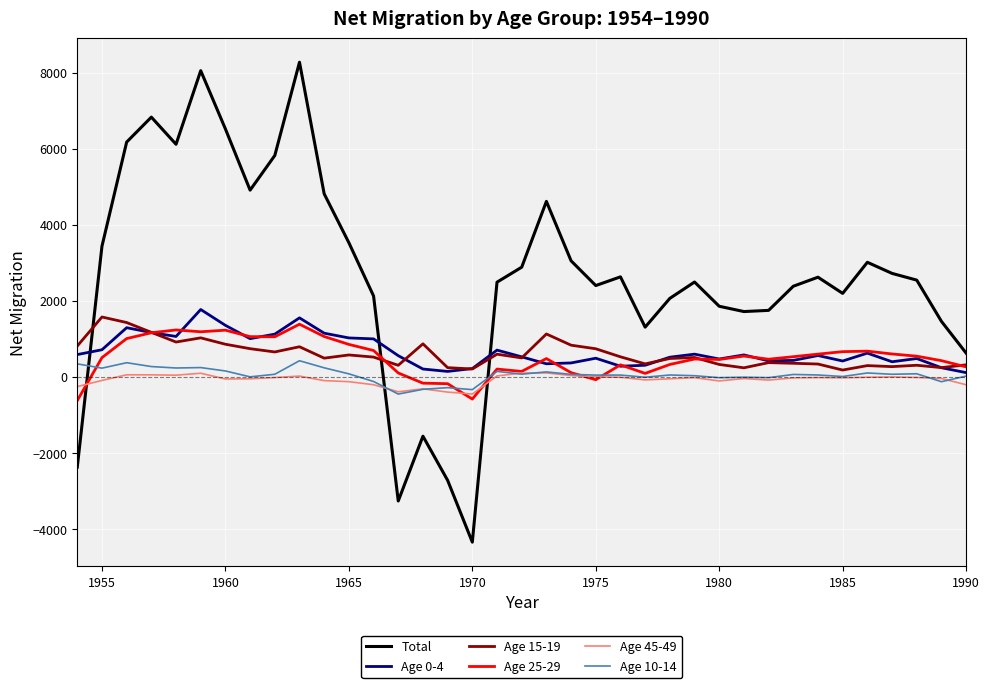

Is this an area chart (filled region under the line)?

No